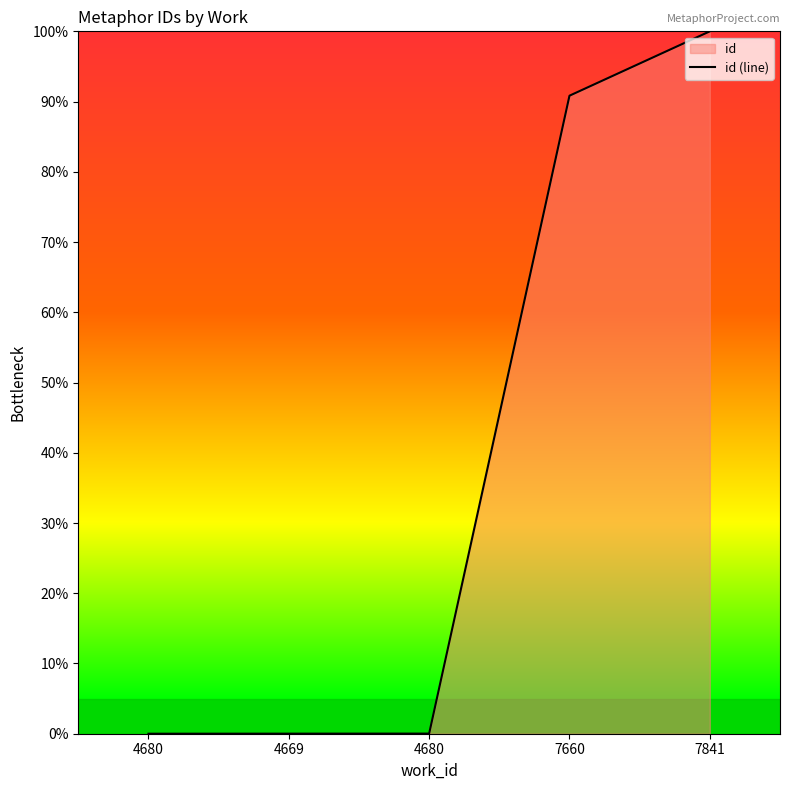

What is the label of the 4th point from the right?

4669